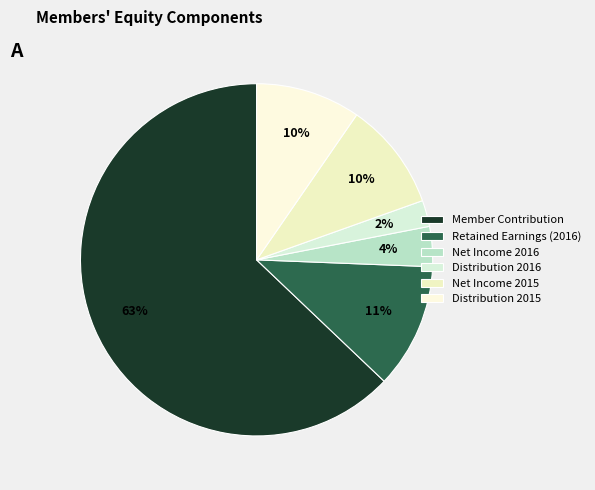

Is there any slice that represents more than half of the pie?

Yes